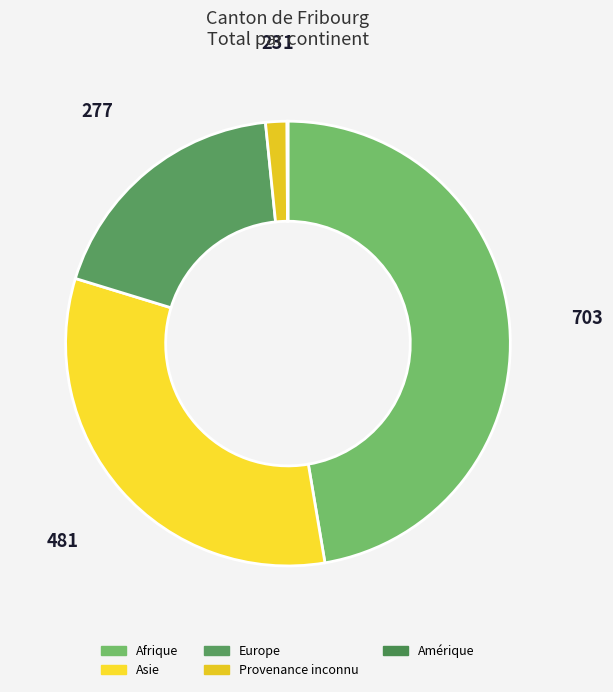

To the nearest percent, what portion does Provenance inconnu represent?

2%